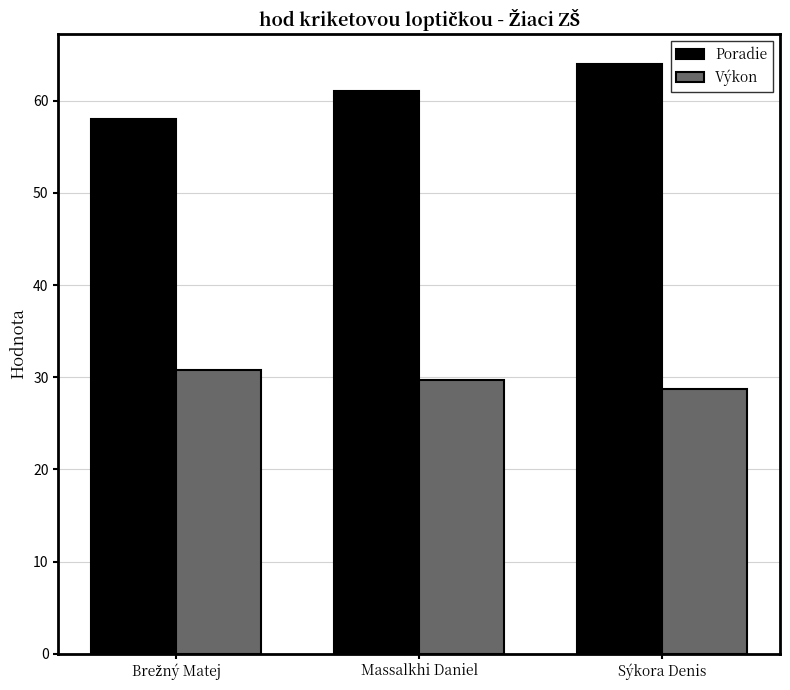

Reading right to left, transcribe all the data shown in this chart.

Poradie: 64.0	61.0	58.0
Výkon: 28.8	29.7	30.8